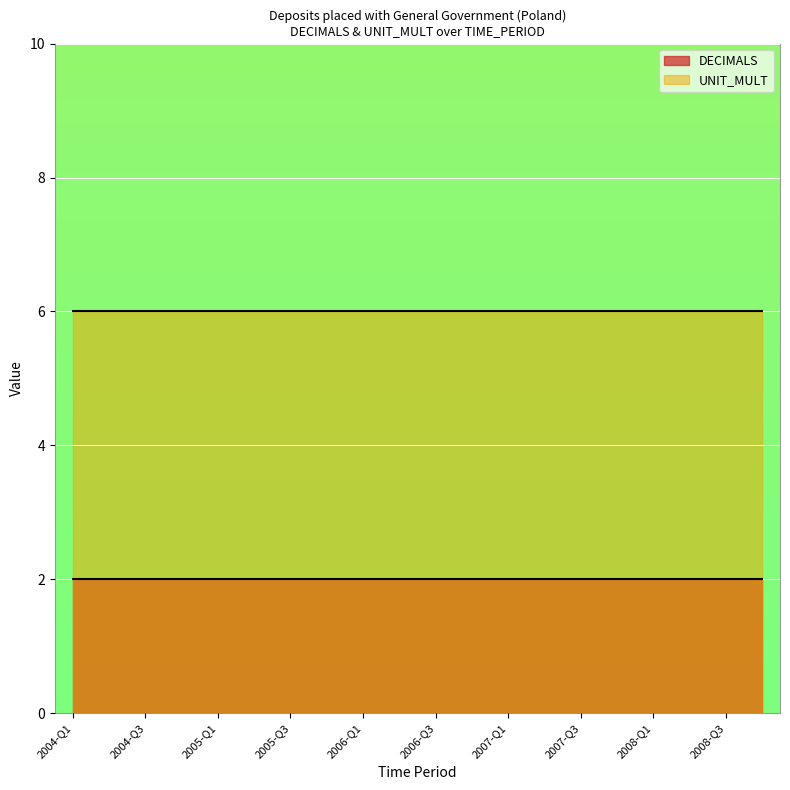

What is the sum of the DECIMALS values at 2005-Q3 and 2007-Q3?

4